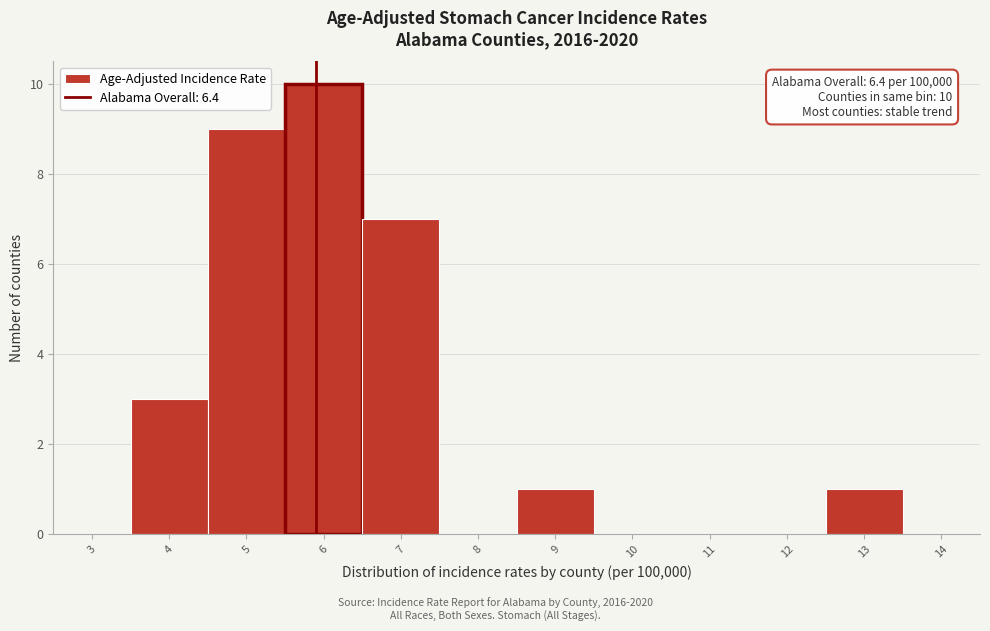

Reading right to left, what are all the values shown in this chart?

14=0	13=1	12=0	11=0	10=0	9=1	8=0	7=7	6=10	5=9	4=3	3=0